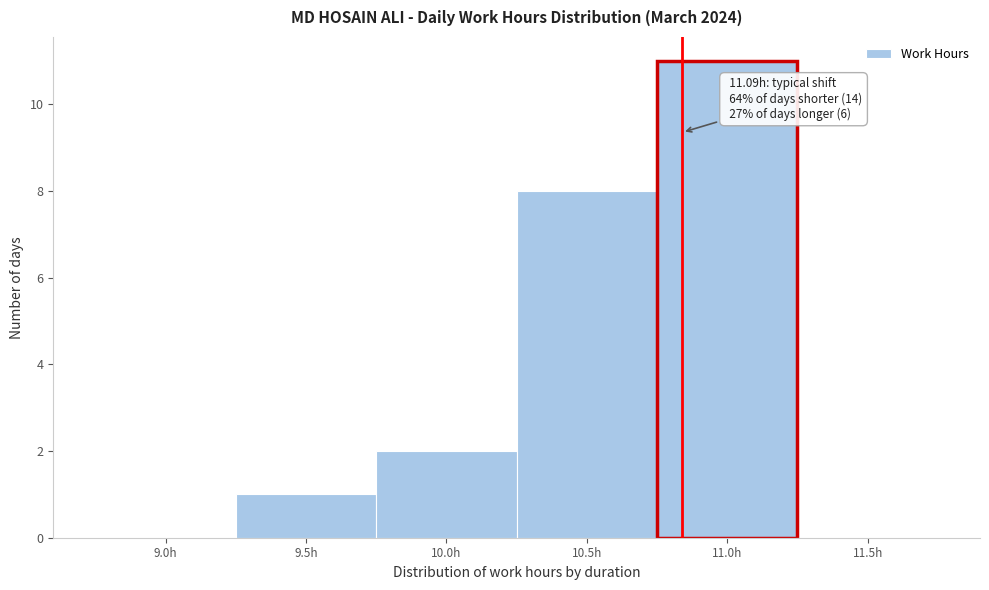

Reading left to right, what are all the values shown in this chart?

9.0h=0	9.5h=1	10.0h=2	10.5h=8	11.0h=11	11.5h=0